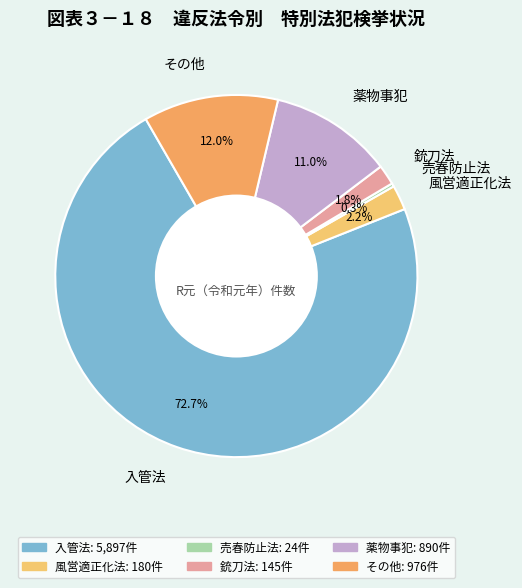

Approximately how many times larger is the value at 入管法 compared to 売春防止法?

245.7